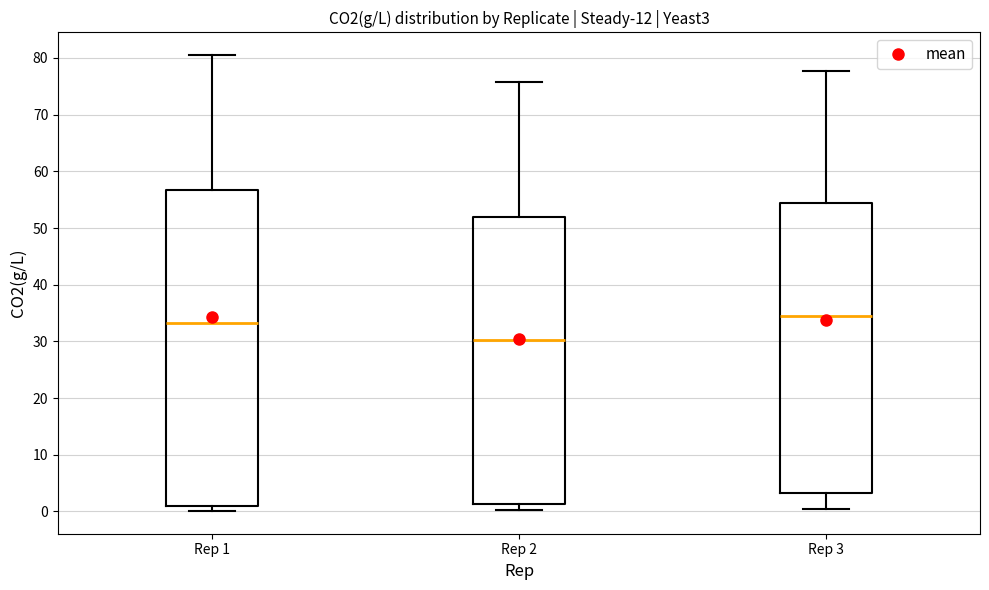

Reading left to right, read every box against the y-axis: the position of its median line, the range the box covers, and the ends of its whiskers. The values are not printed on the chart, so give them approximately, as read against the axis.

Rep 1: median 33, box 1 to 57, whiskers 0 to 80
Rep 2: median 30, box 1 to 52, whiskers 0 to 76
Rep 3: median 34, box 3 to 54, whiskers 0 to 78